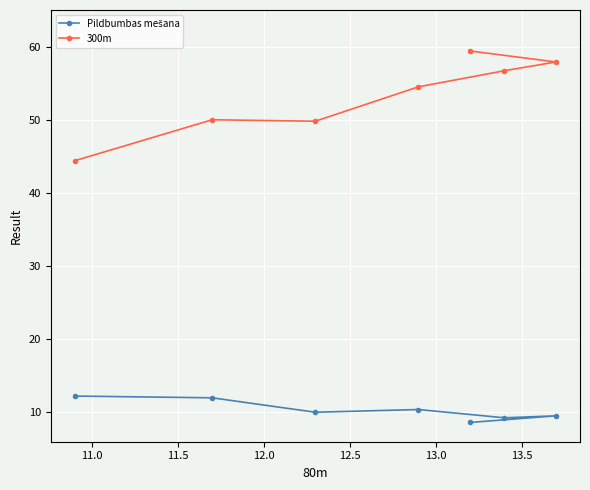

Which series has the largest range (max minus min)?

300m